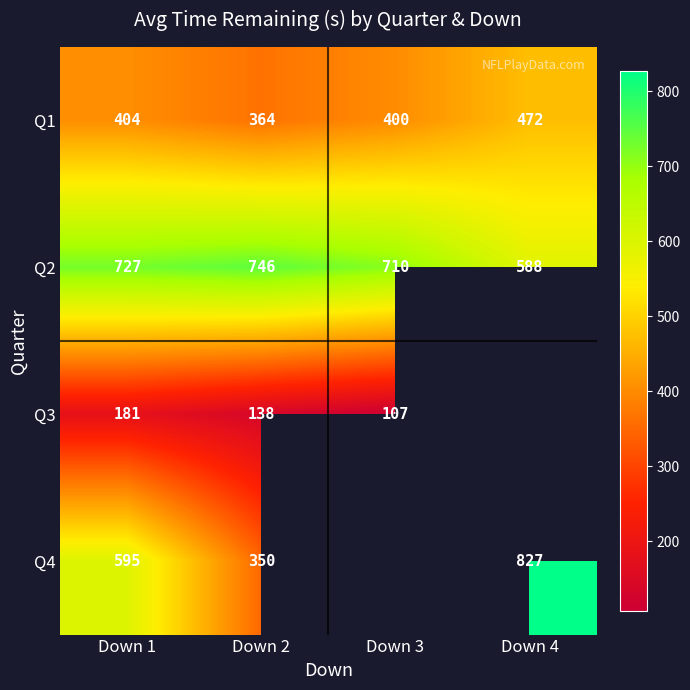

Count the number of categories in the chart.

4